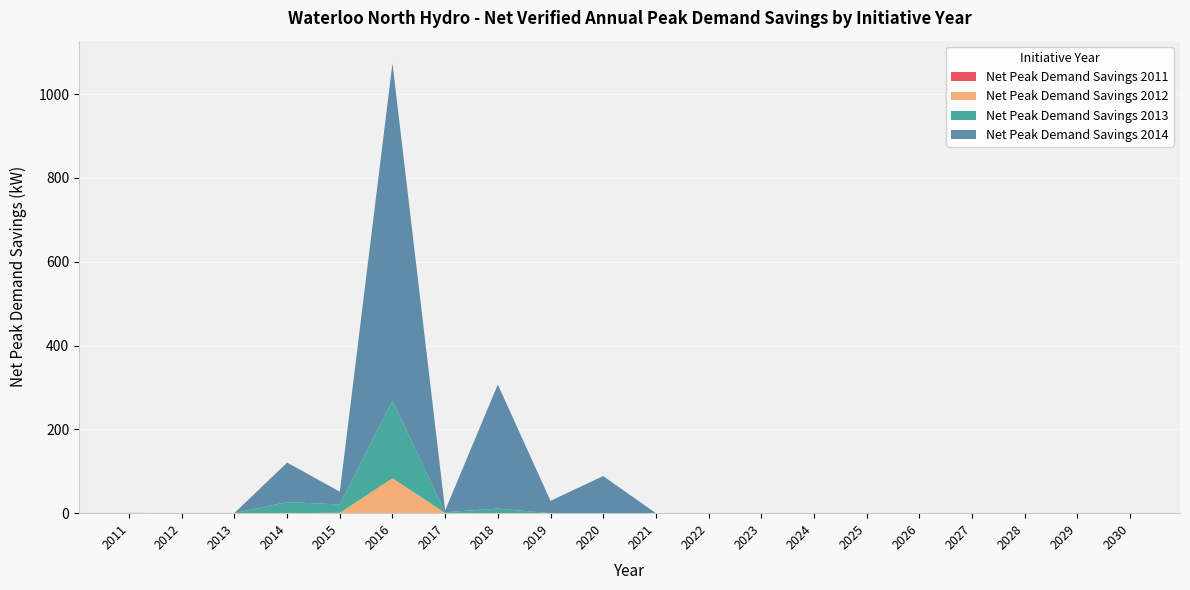

Reading left to right, list all the values displayed in this chart.

Net Peak Demand Savings 2011: 0.7	0.0	0.0	0.0	0.0	0.0	0.0	0.0	0.0	0.0	0.0	0.0	0.0	0.0	0.0	0.0	0.0	0.0	0.0	0.0
Net Peak Demand Savings 2012: 0.0	0.2	0.2	0.0	0.9	83.5	0.6	0.3	0.0	0.0	0.0	0.0	0.0	0.0	0.0	0.0	0.0	0.0	0.0	0.0
Net Peak Demand Savings 2013: 0.0	0.0	0.2	26.5	20.0	185.1	1.8	10.7	0.0	0.0	0.0	0.0	0.0	0.0	0.0	0.0	0.0	0.0	0.0	0.0
Net Peak Demand Savings 2014: 0.0	0.0	0.0	94.3	30.3	805.4	4.1	296.2	29.4	88.6	0.0	0.0	0.0	0.0	0.0	0.0	0.0	0.0	0.0	0.0